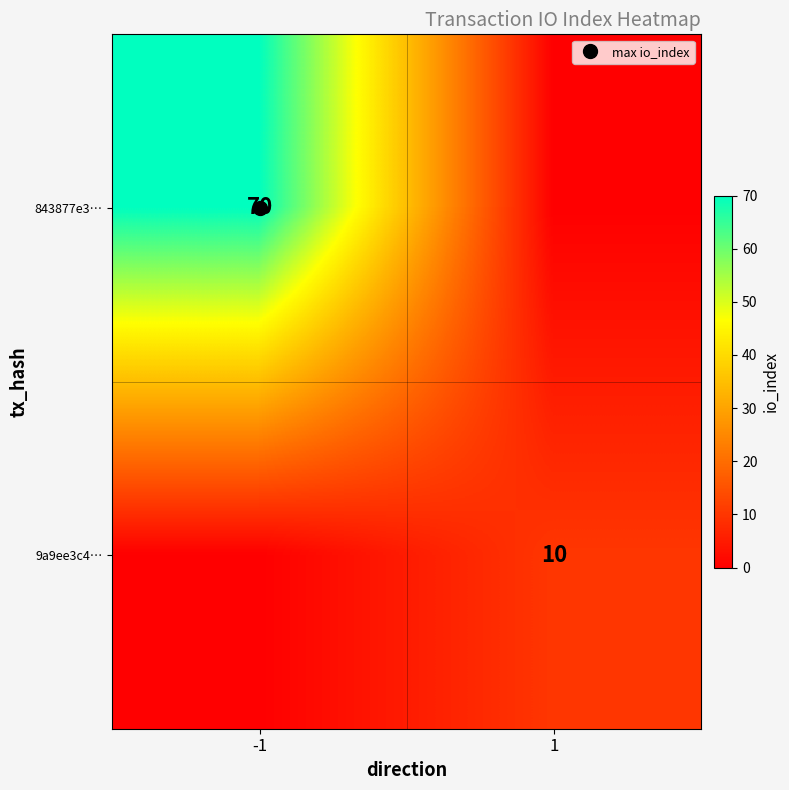

Which series changed the most between -1 and 1?

843877e3…